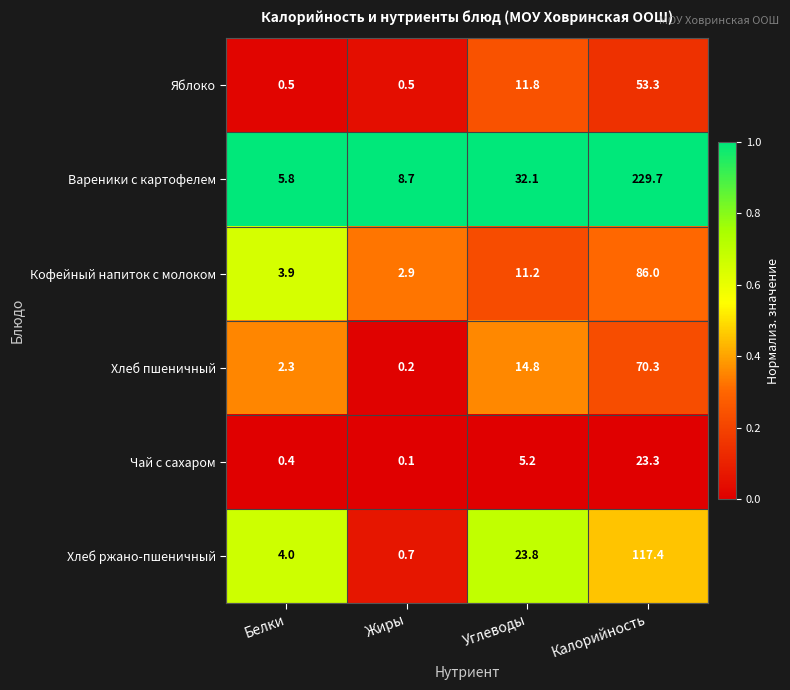

What is the average value of the Хлеб пшеничный series?

21.9